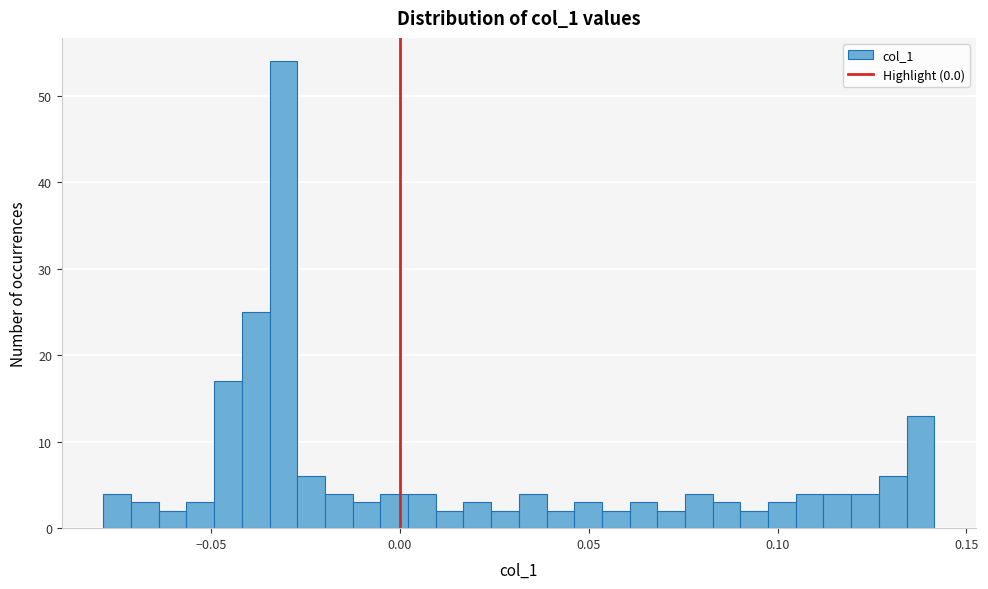

Around what value on the x-axis is the tallest bar? Give the approximate position of its centre, as read against the axis.

-0.030